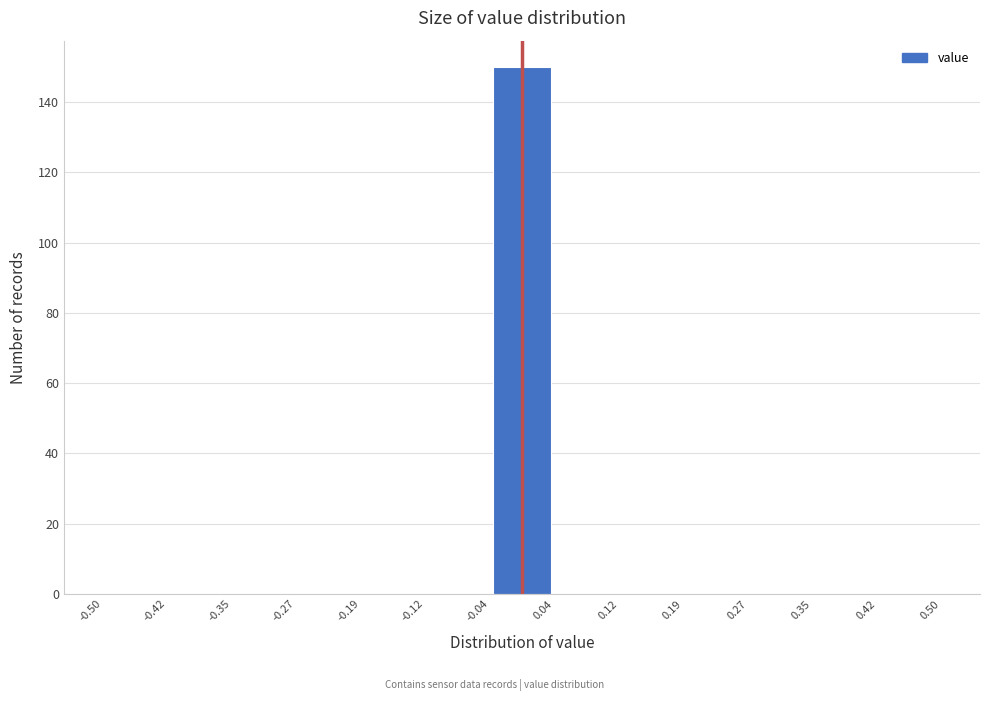

Reading left to right, transcribe this chart: for each bar, give the range it covers on the x-axis and its height. The values are not printed on the chart, so give them approximately, as read against the axis.

-0.50 to -0.42: 0
-0.42 to -0.35: 0
-0.35 to -0.27: 0
-0.27 to -0.19: 0
-0.19 to -0.12: 0
-0.12 to -0.04: 0
-0.04 to 0.04: 150
0.04 to 0.12: 0
0.12 to 0.19: 0
0.19 to 0.27: 0
0.27 to 0.35: 0
0.35 to 0.42: 0
0.42 to 0.50: 0